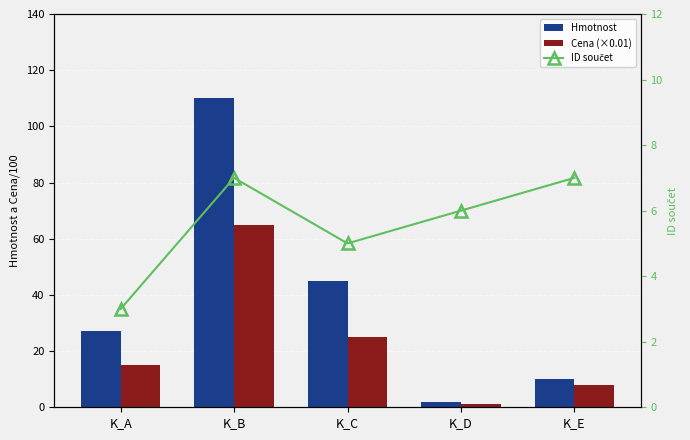

What is the sum of all Cena (×0.01) values?

114.2